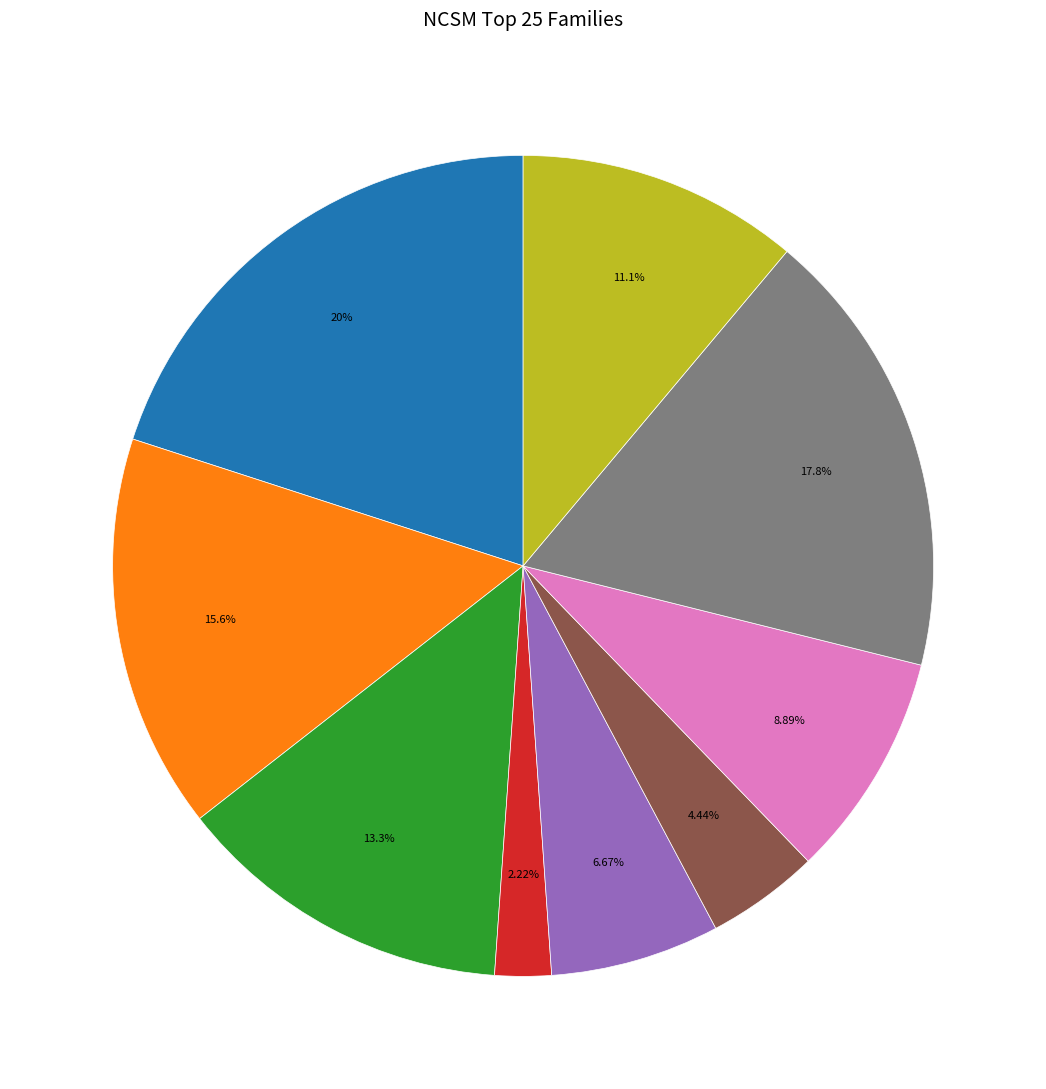

Does any single category account for the majority?

No